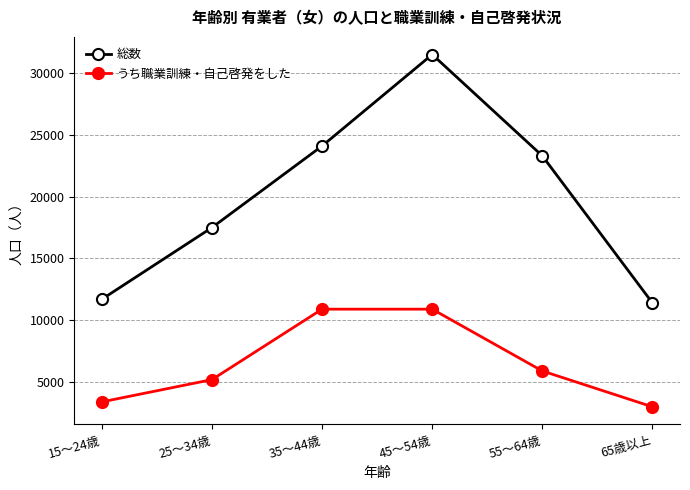

Is the value of うち職業訓練・自己啓発をした at 15～24歳 greater than the value of 総数 at 35～44歳?

No